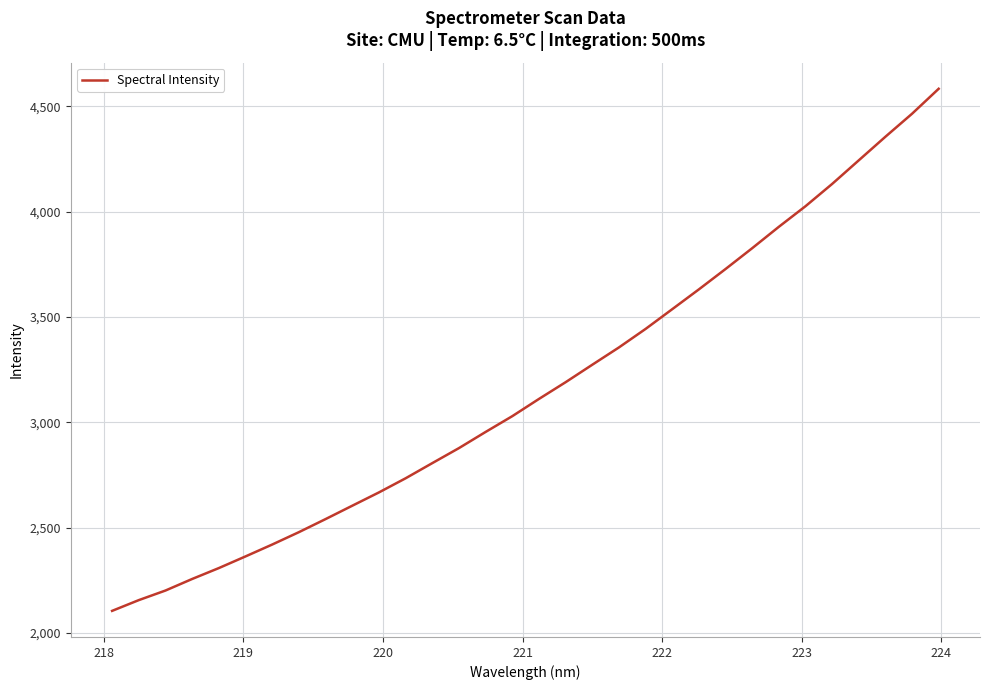

What is the difference between the maximum and minimum values?

2478.9